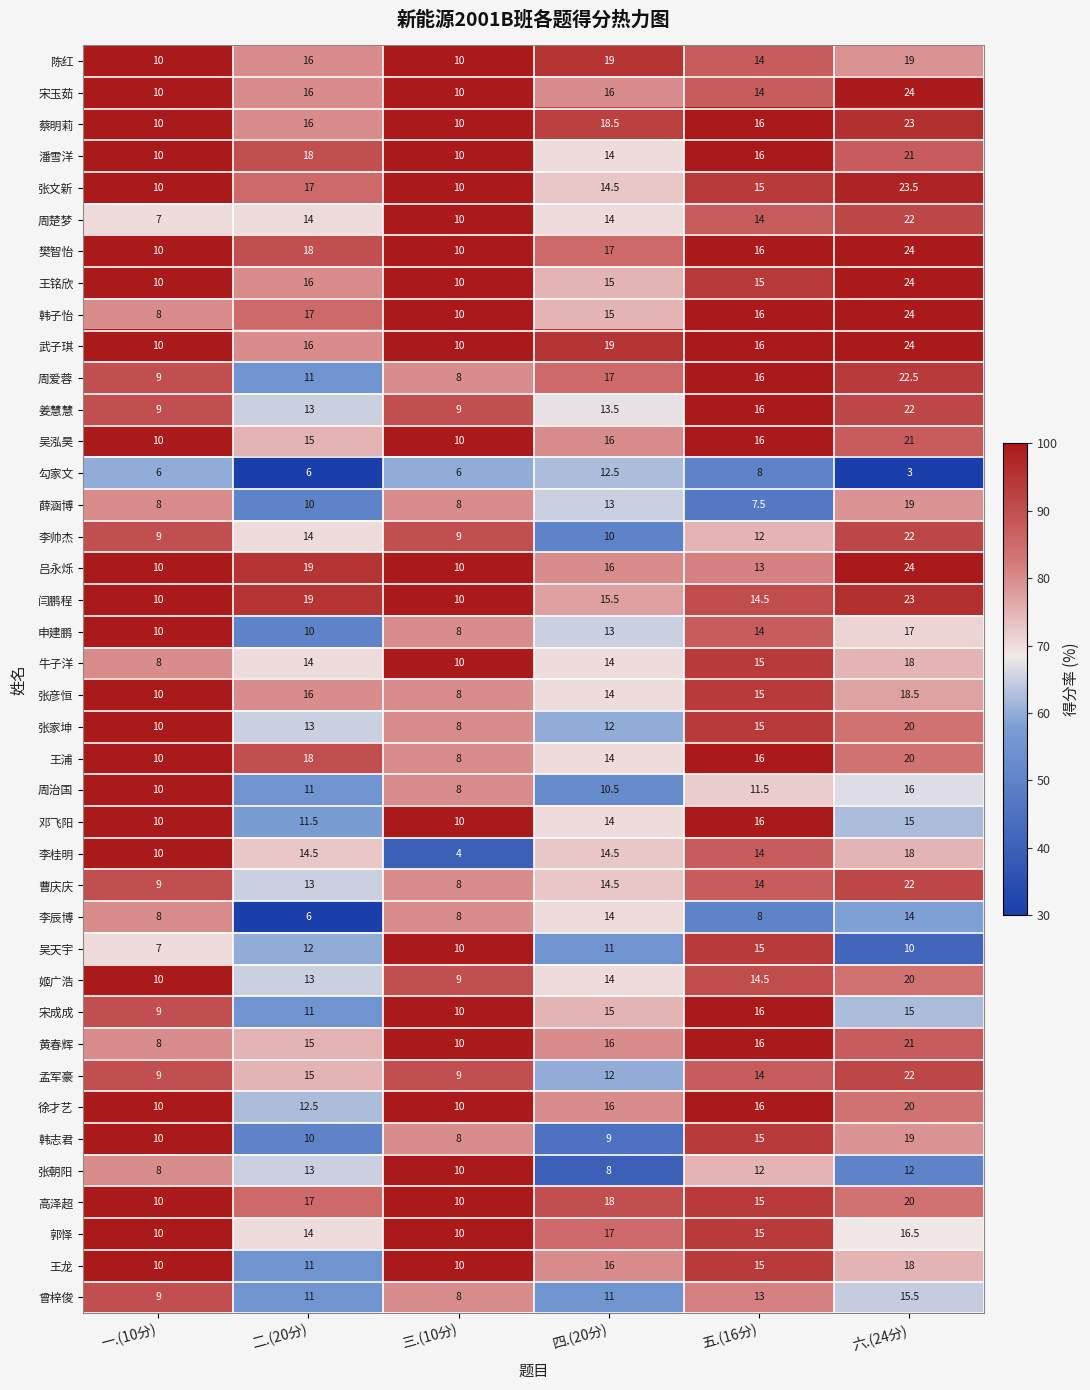

True or false: 高泽超 has a value of 16.8 at 一.(10分).

False